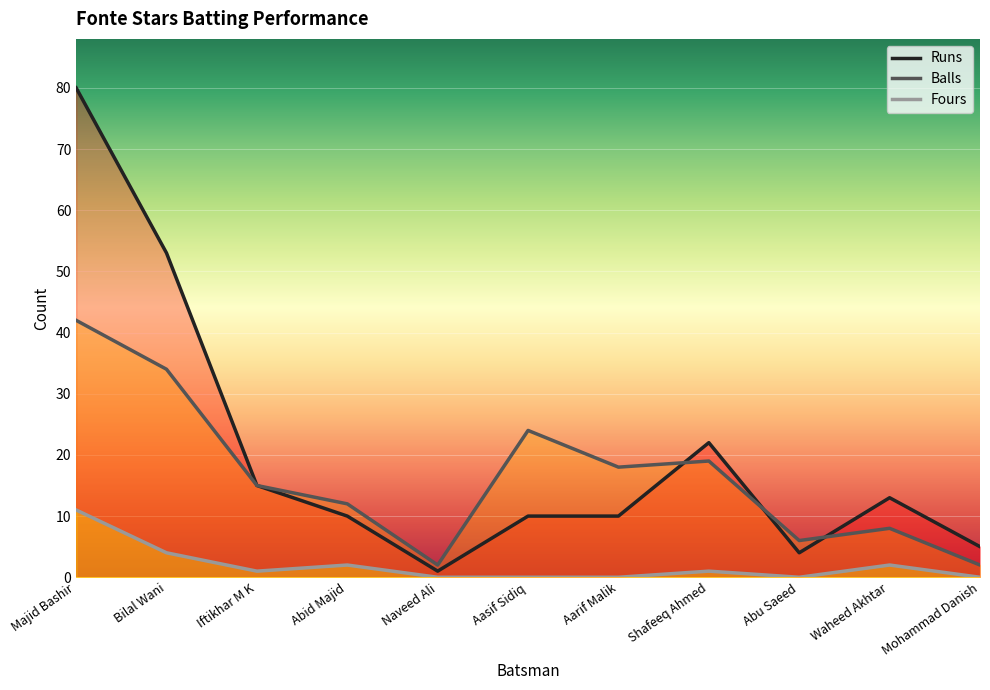

Which series has the largest range (max minus min)?

Runs